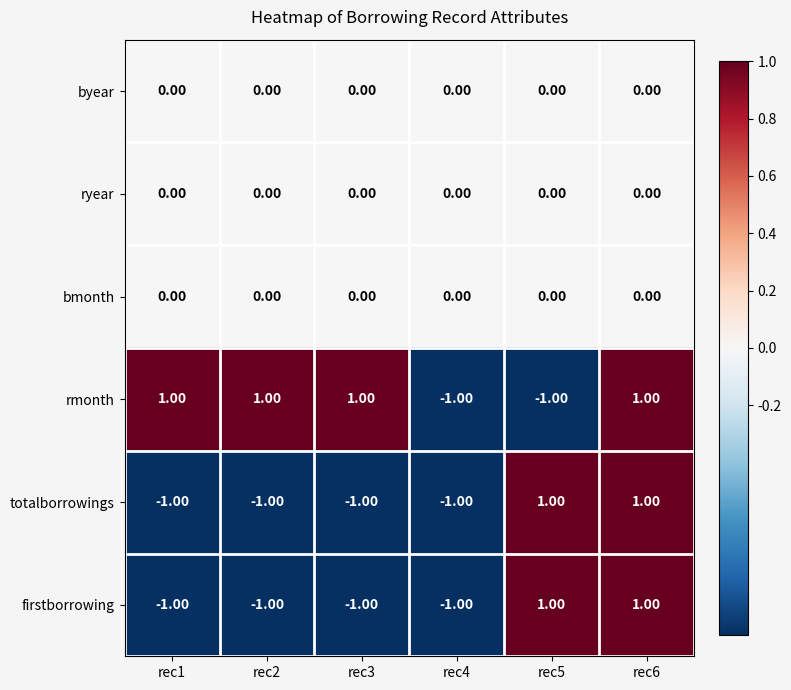

Which series has the largest total across all categories?

rmonth